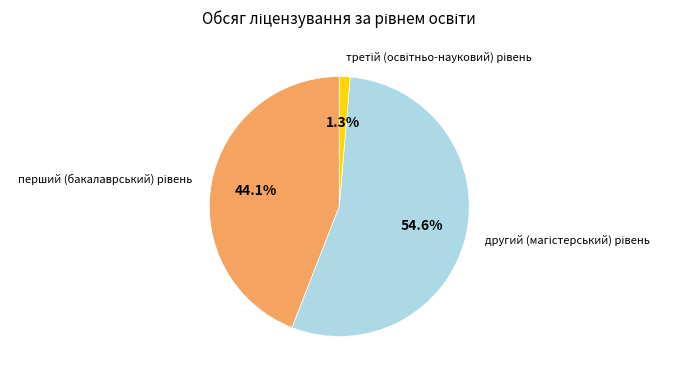

Is there a majority slice in this chart?

Yes